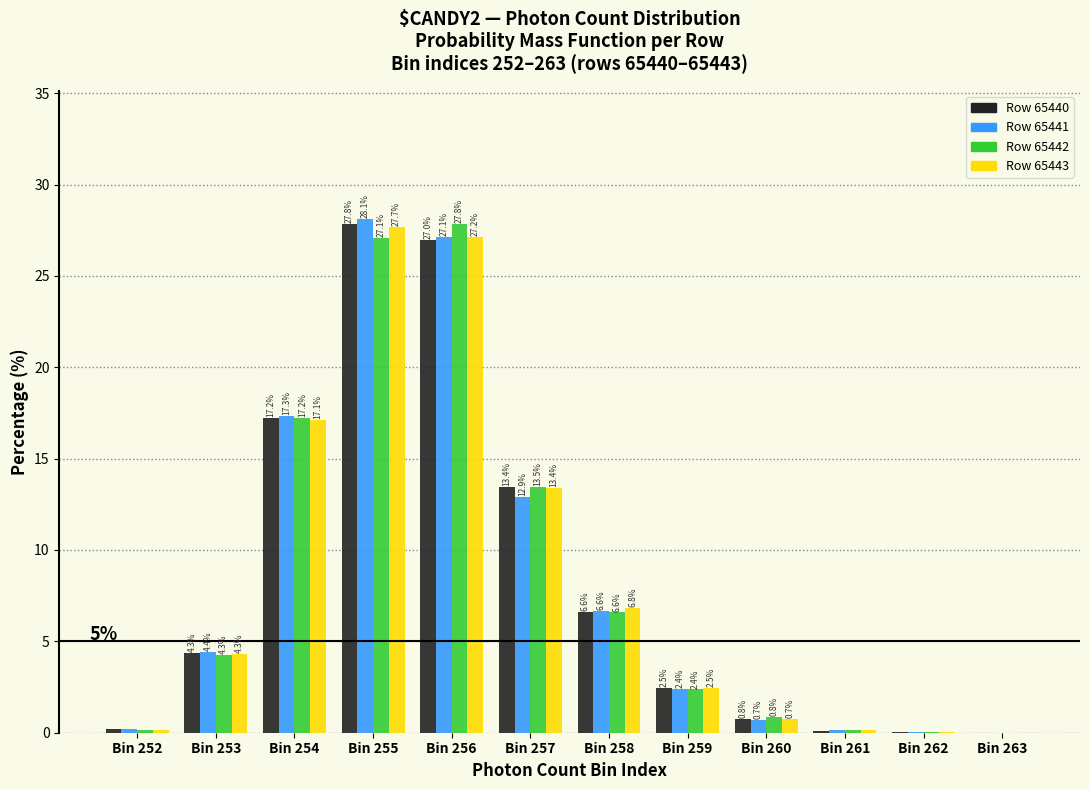

True or false: Row 65441 has a value of 5.6 at Bin 254.

False